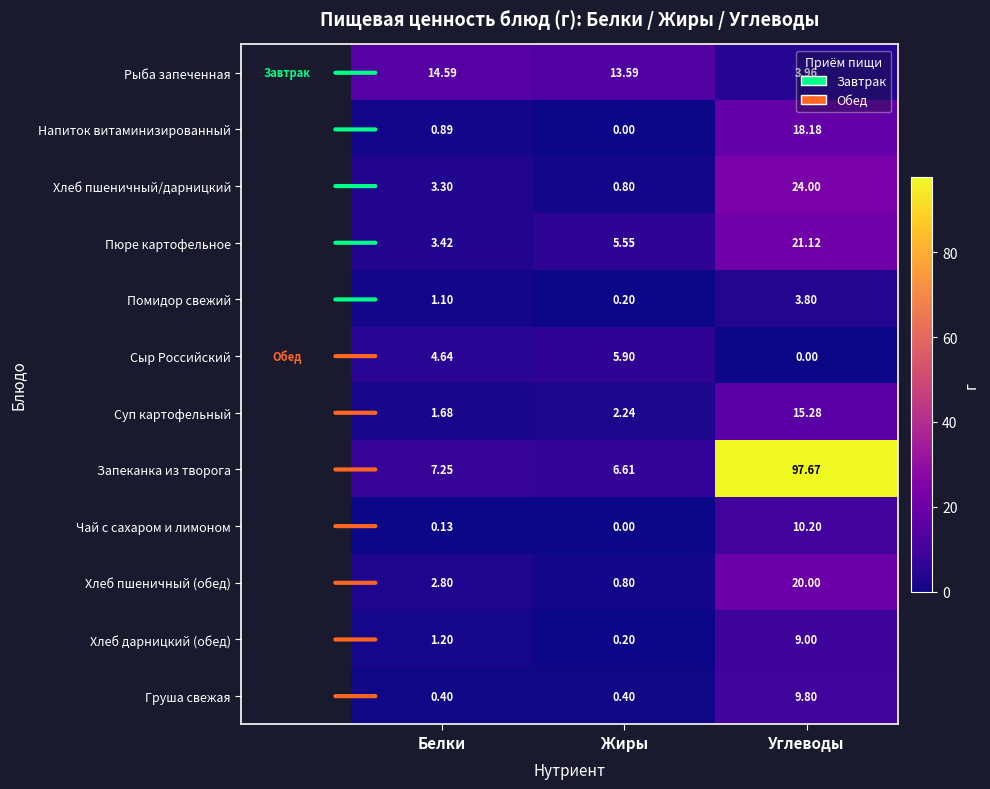

Where is Рыба запеченная nearest to the value 9?

Жиры